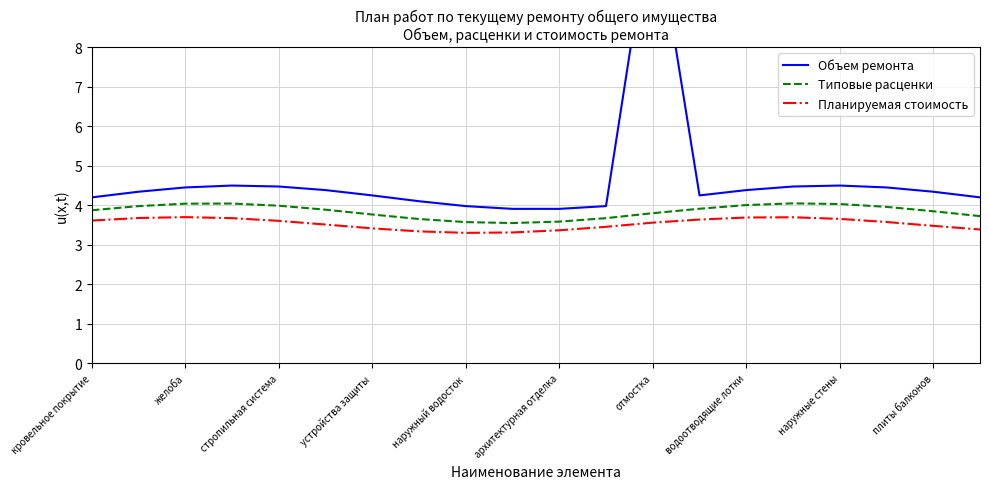

What are all the series names shown in the legend?

Объем ремонта, Типовые расценки, Планируемая стоимость